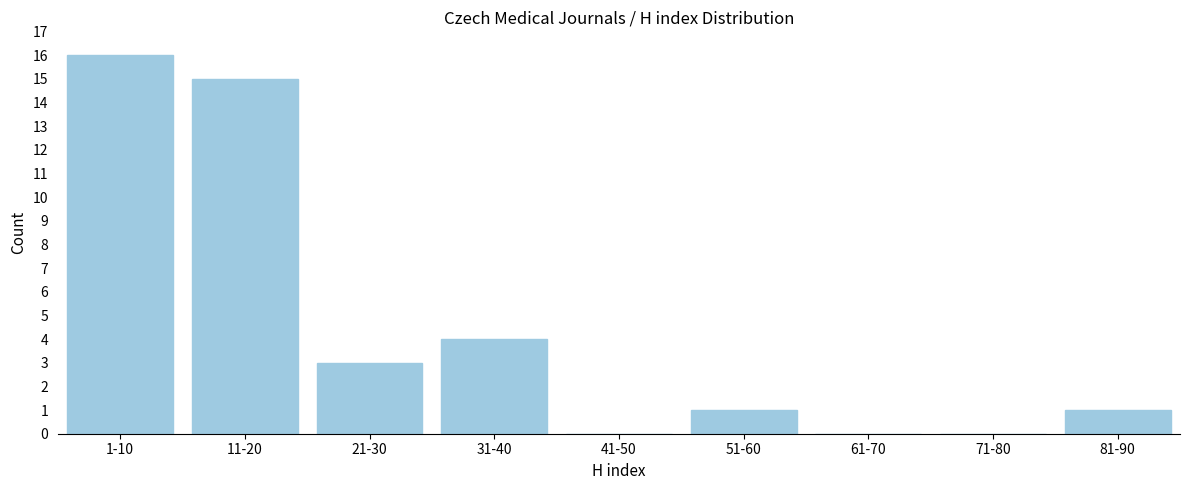

Reading left to right, list all the values displayed in this chart.

1-10=16	11-20=15	21-30=3	31-40=4	41-50=0	51-60=1	61-70=0	71-80=0	81-90=1